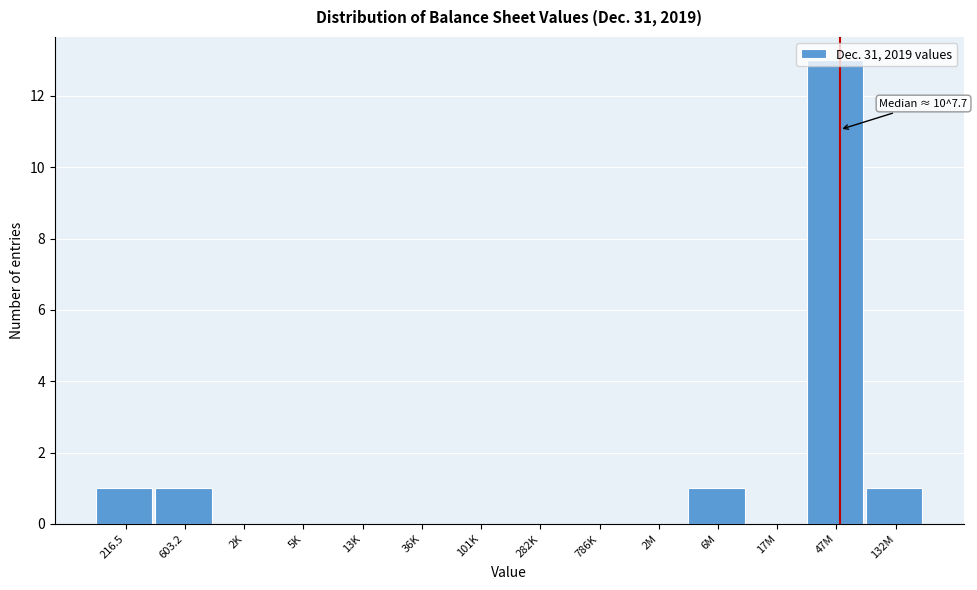

Which category has the highest value across all series?

47M